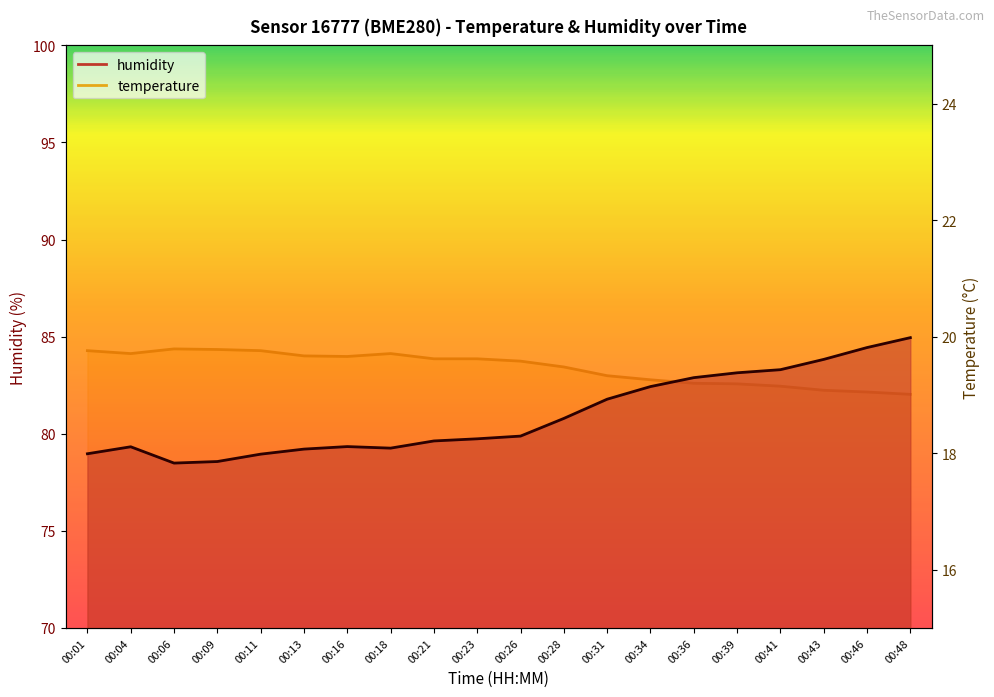

Which series has the largest total across all categories?

humidity